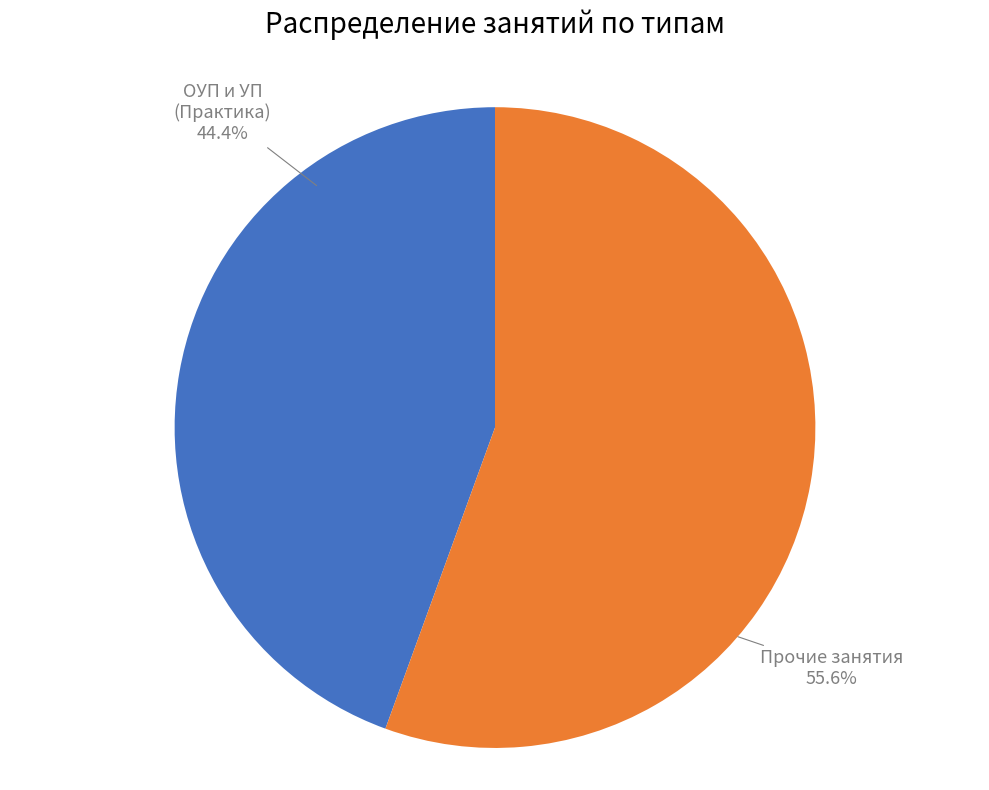

What is the majority slice?

Прочие занятия